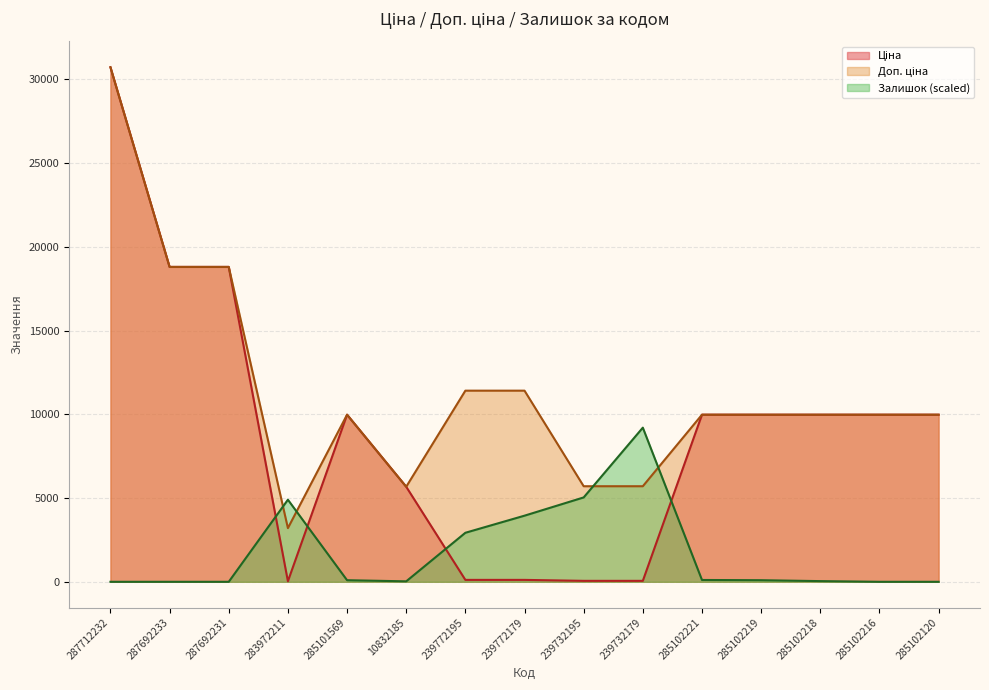

At which category is the sum across all series the highest?

287712232